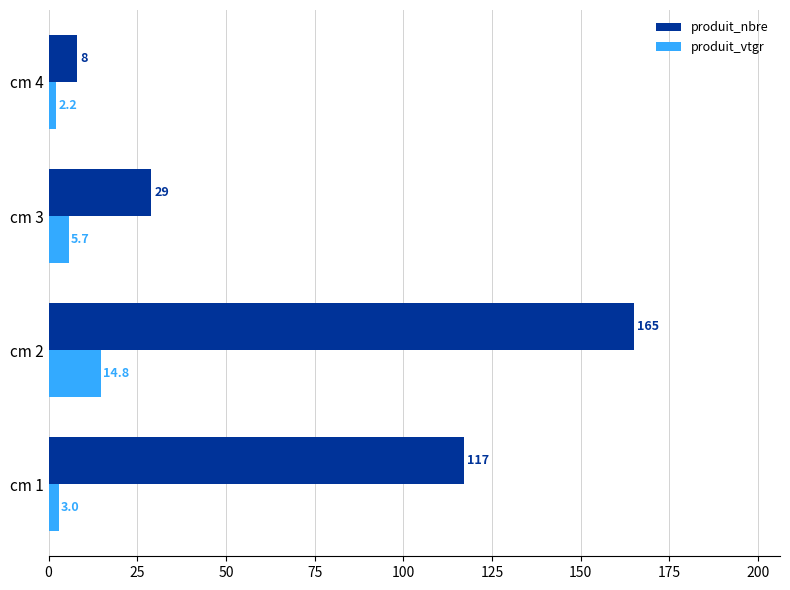

What is the approximate value of produit_vtgr at cm 1?

3.0